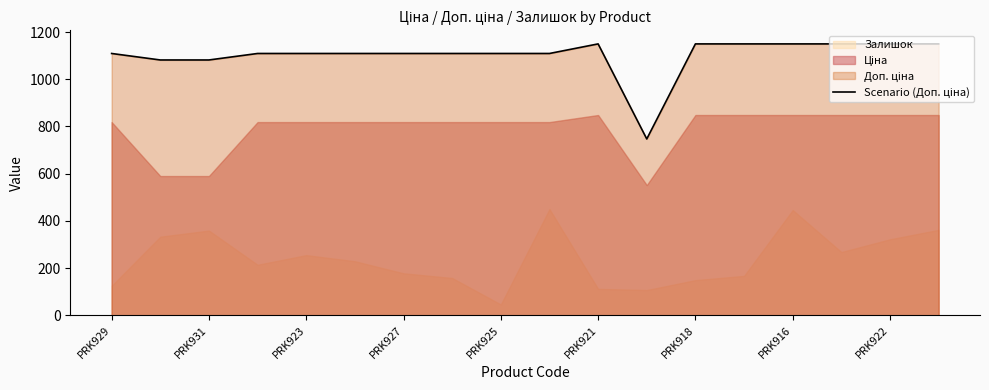

What is the sum of all values?

19831.7